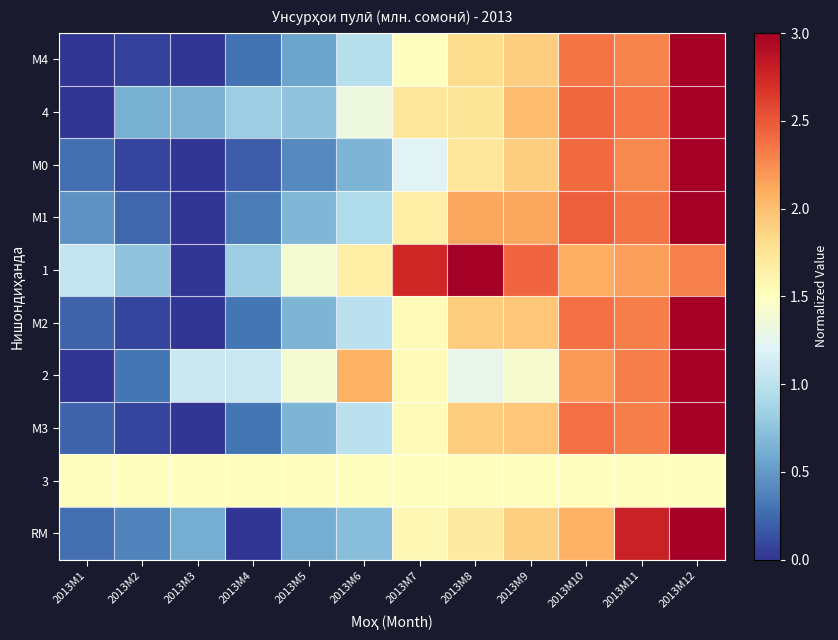

Reading left to right, extract all data points from this chart.

М4: 2013M1=0.0	2013M2=0.1	2013M3=0.0	2013M4=0.3	2013M5=0.6	2013M6=1.0	2013M7=1.5	2013M8=1.8	2013M9=1.9	2013M10=2.4	2013M11=2.3	2013M12=3.0
4: 2013M1=0.0	2013M2=0.6	2013M3=0.6	2013M4=0.8	2013M5=0.8	2013M6=1.3	2013M7=1.7	2013M8=1.7	2013M9=2.0	2013M10=2.4	2013M11=2.4	2013M12=3.0
М0: 2013M1=0.3	2013M2=0.1	2013M3=0.0	2013M4=0.2	2013M5=0.4	2013M6=0.7	2013M7=1.2	2013M8=1.7	2013M9=1.9	2013M10=2.4	2013M11=2.3	2013M12=3.0
М1: 2013M1=0.5	2013M2=0.2	2013M3=0.0	2013M4=0.4	2013M5=0.7	2013M6=0.9	2013M7=1.6	2013M8=2.1	2013M9=2.1	2013M10=2.5	2013M11=2.4	2013M12=3.0
1: 2013M1=1.0	2013M2=0.8	2013M3=0.0	2013M4=0.8	2013M5=1.4	2013M6=1.7	2013M7=2.7	2013M8=3.0	2013M9=2.4	2013M10=2.1	2013M11=2.2	2013M12=2.3
М2: 2013M1=0.2	2013M2=0.1	2013M3=0.0	2013M4=0.3	2013M5=0.7	2013M6=1.0	2013M7=1.5	2013M8=1.9	2013M9=1.9	2013M10=2.4	2013M11=2.3	2013M12=3.0
2: 2013M1=0.0	2013M2=0.3	2013M3=1.1	2013M4=1.1	2013M5=1.4	2013M6=2.1	2013M7=1.5	2013M8=1.3	2013M9=1.4	2013M10=2.2	2013M11=2.3	2013M12=3.0
М3: 2013M1=0.2	2013M2=0.1	2013M3=0.0	2013M4=0.3	2013M5=0.7	2013M6=1.0	2013M7=1.5	2013M8=1.9	2013M9=1.9	2013M10=2.4	2013M11=2.3	2013M12=3.0
3: 2013M1=1.5	2013M2=1.5	2013M3=1.5	2013M4=1.5	2013M5=1.5	2013M6=1.5	2013M7=1.5	2013M8=1.5	2013M9=1.5	2013M10=1.5	2013M11=1.5	2013M12=1.5
RM: 2013M1=0.3	2013M2=0.4	2013M3=0.6	2013M4=0.0	2013M5=0.6	2013M6=0.7	2013M7=1.6	2013M8=1.7	2013M9=1.9	2013M10=2.1	2013M11=2.8	2013M12=3.0